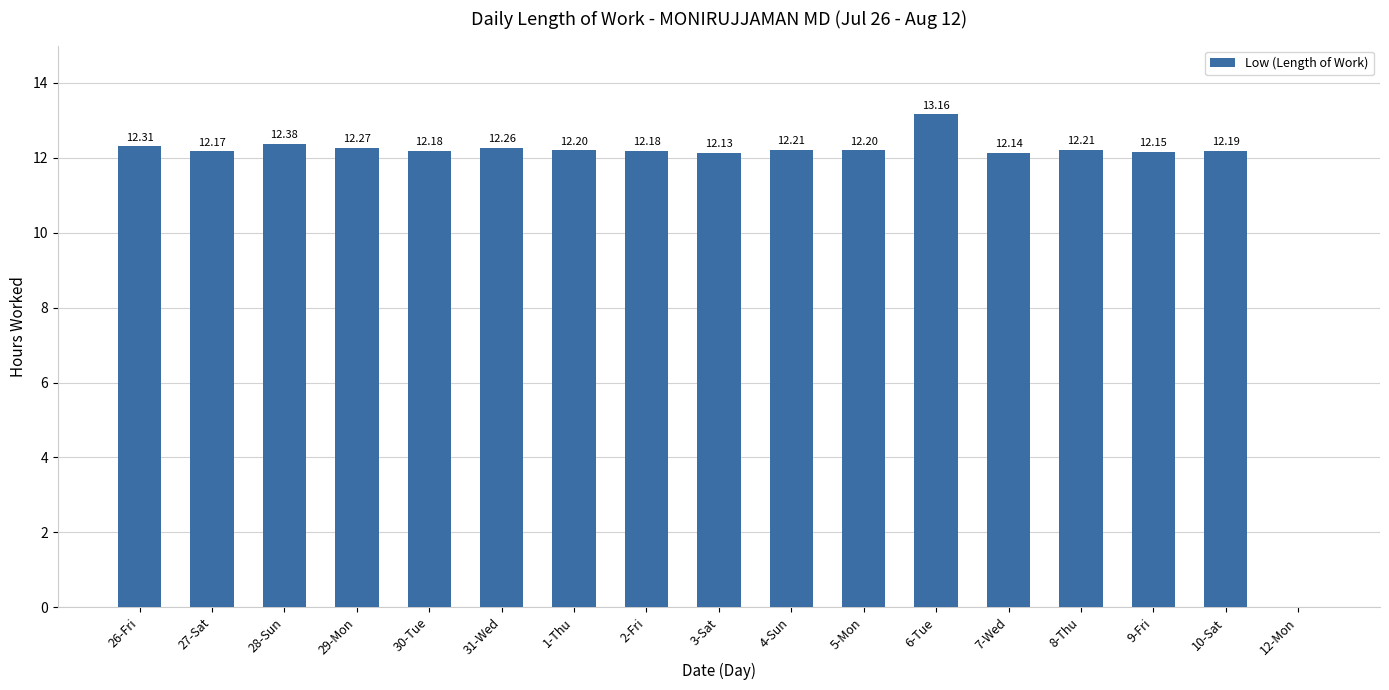

What is the sum of all values?

196.3